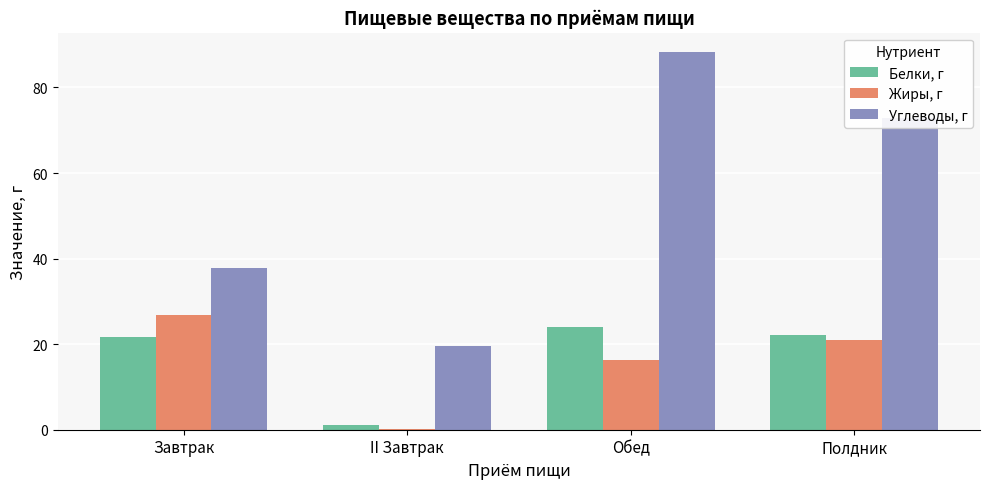

Is it true that Жиры, г equals 17.2 at Завтрак?

False